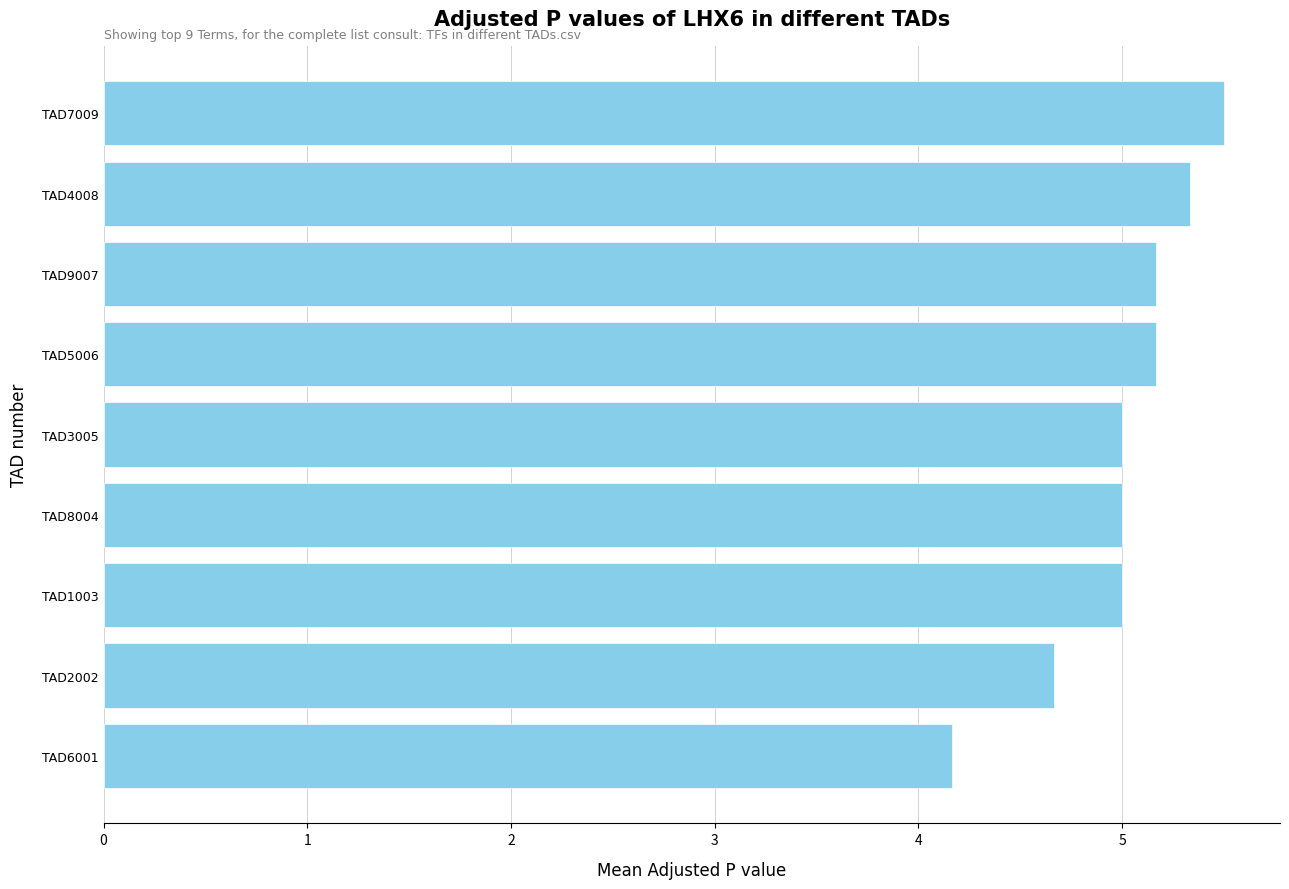

What is the difference between the maximum and minimum values?

1.3